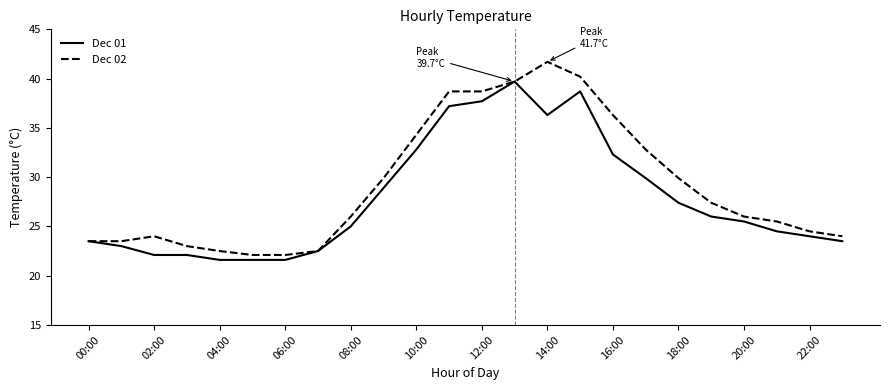

What is the difference between the second highest and second lowest values in the Dec 02 series?

18.1